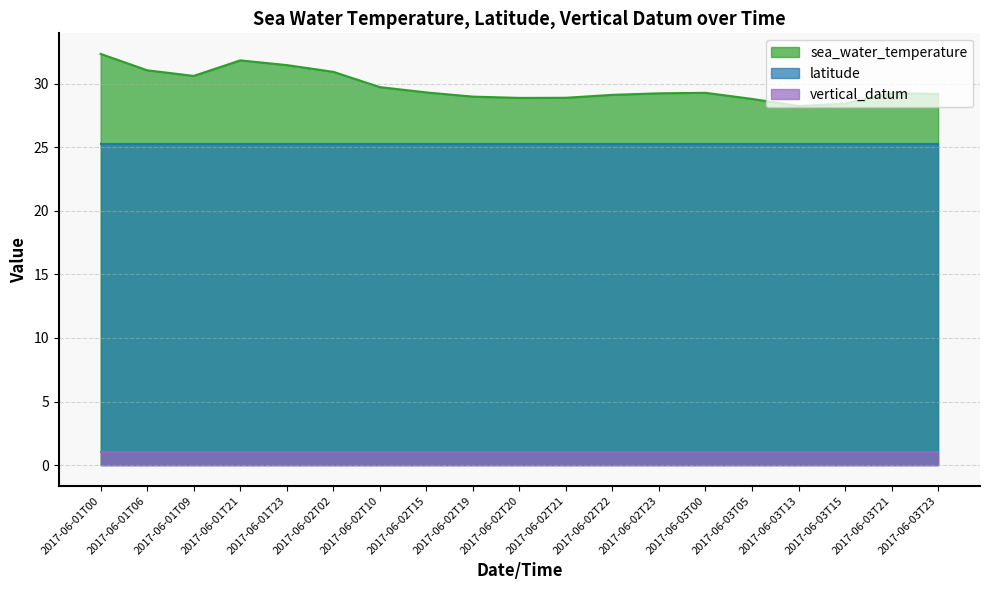

Reading left to right, list all the values displayed in this chart.

sea_water_temperature: 32.3	31.1	30.6	31.8	31.5	30.9	29.7	29.3	29.0	28.9	28.9	29.1	29.2	29.3	28.8	28.2	28.4	29.3	29.2
latitude: 25.2	25.2	25.2	25.2	25.2	25.2	25.2	25.2	25.2	25.2	25.2	25.2	25.2	25.2	25.2	25.2	25.2	25.2	25.2
vertical_datum: 1.0	1.0	1.0	1.0	1.0	1.0	1.0	1.0	1.0	1.0	1.0	1.0	1.0	1.0	1.0	1.0	1.0	1.0	1.0